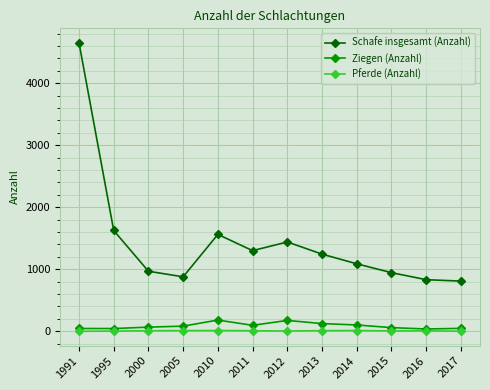

What is the value of the Ziegen (Anzahl) point at the 4th from the left?

83